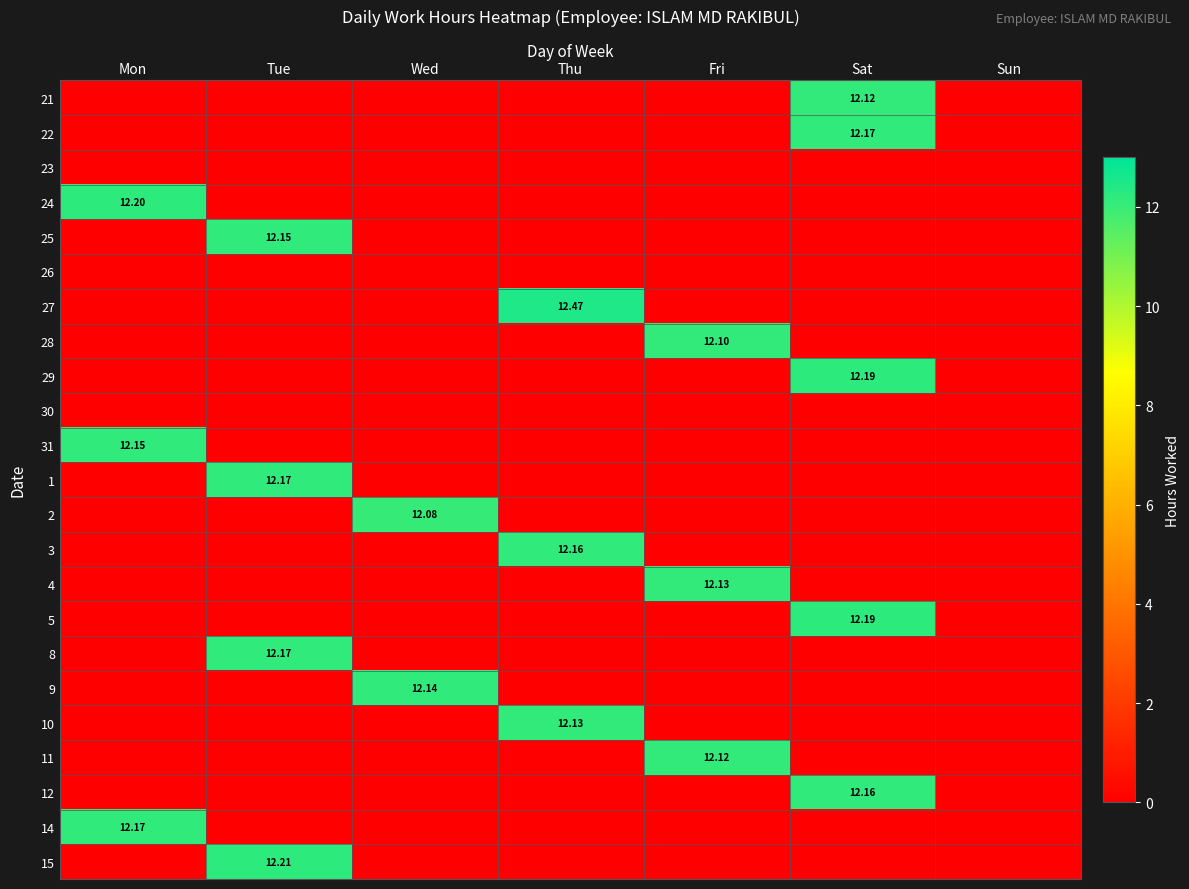

Which series has the largest total across all categories?

27